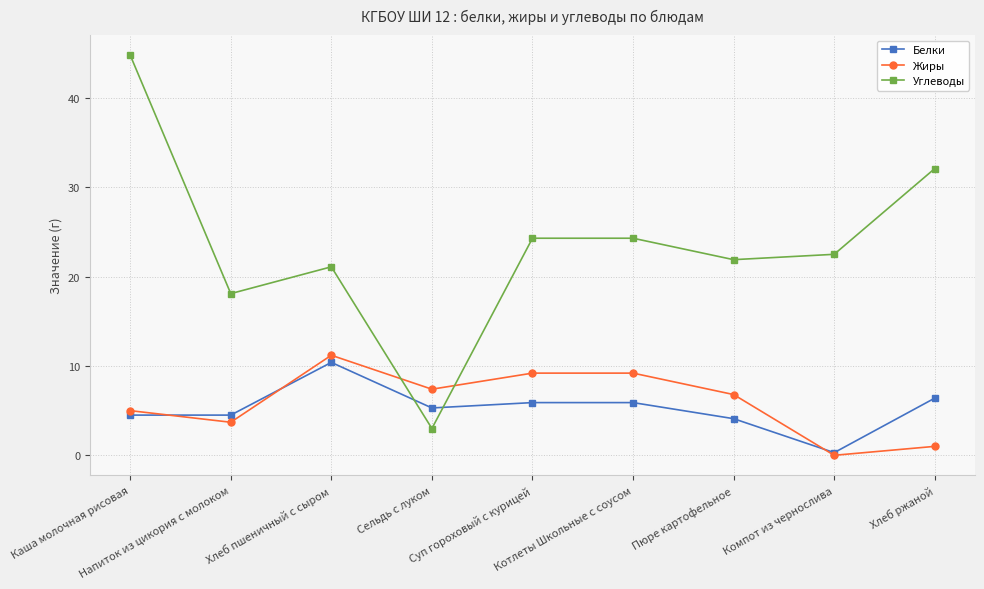

Which label corresponds to the largest value in the chart?

Каша молочная рисовая